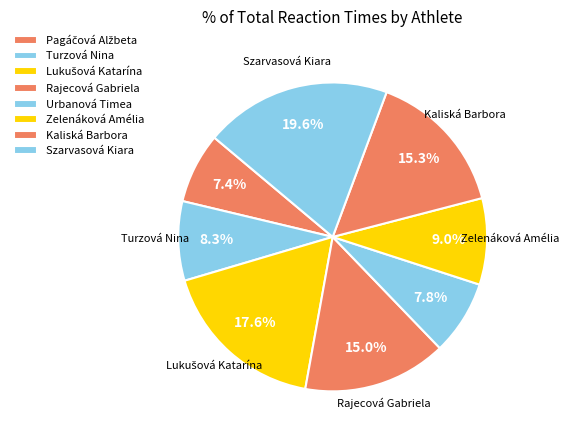

True or false: Zelenáková Amélia accounts for 9% of the total.

True